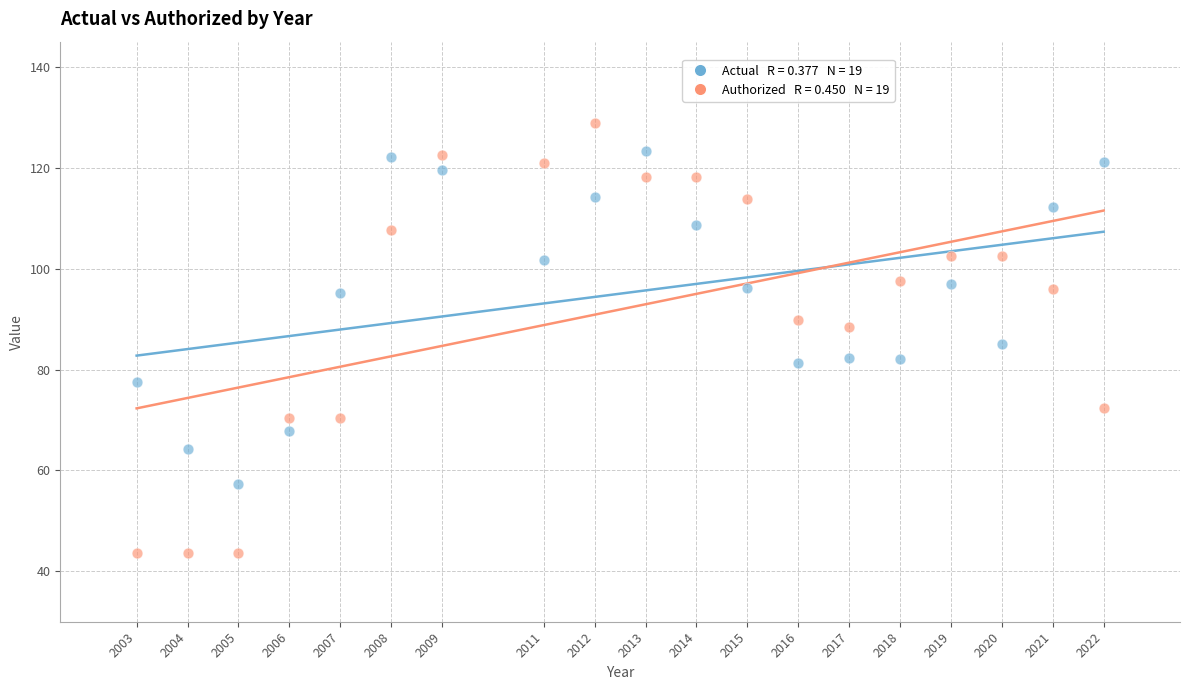

Across all data points, what is the range of Y values (max minus min)?

85.2